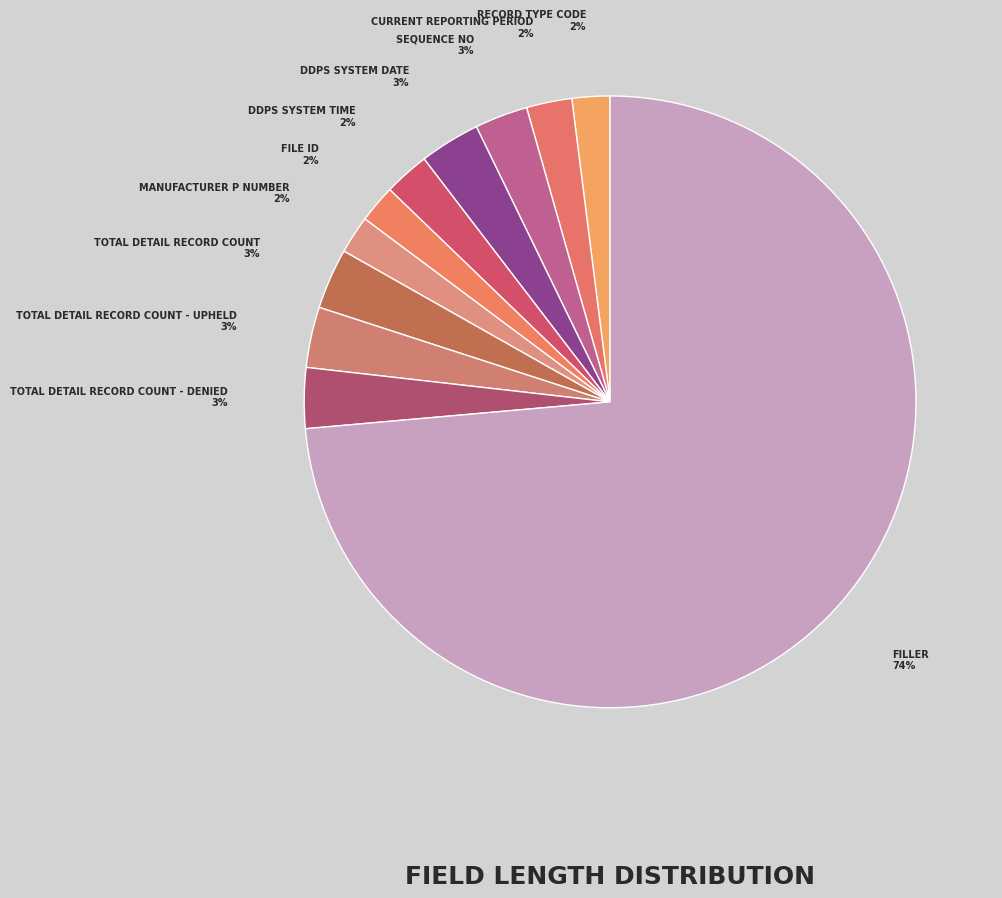

What is the largest slice in the pie chart?

FILLER